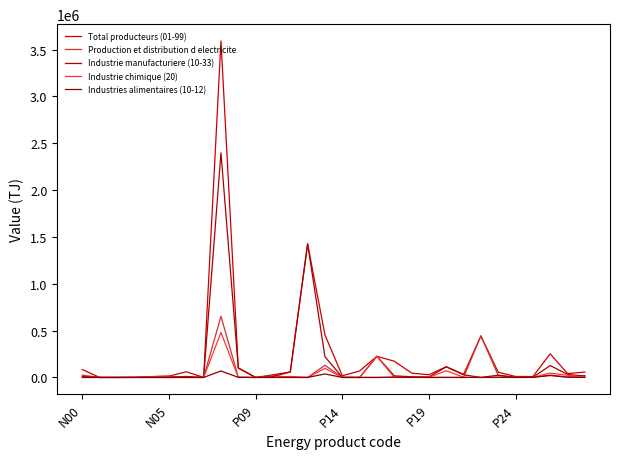

How many values in the Total producteurs (01-99) series are below 55513?

15